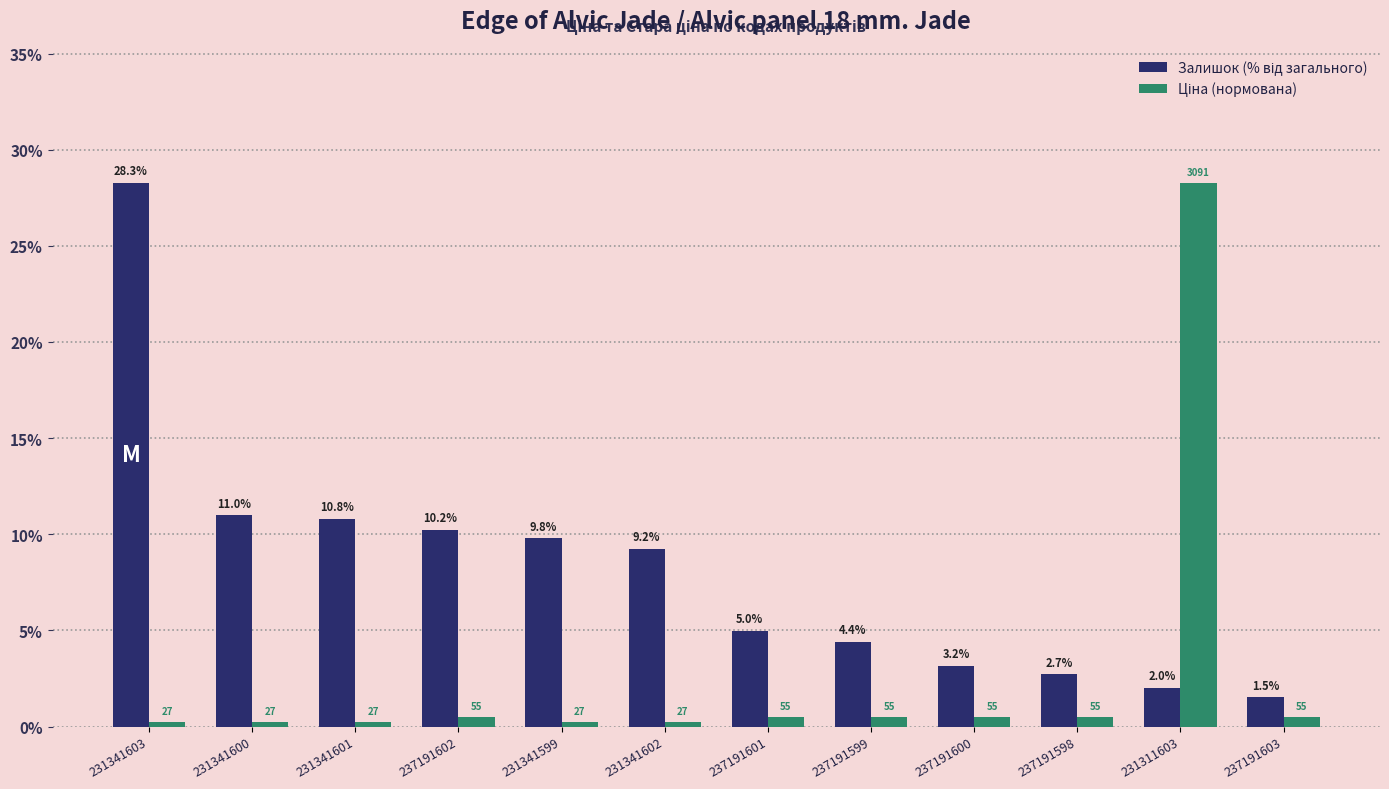

What is the maximum value shown in the chart?

28.3